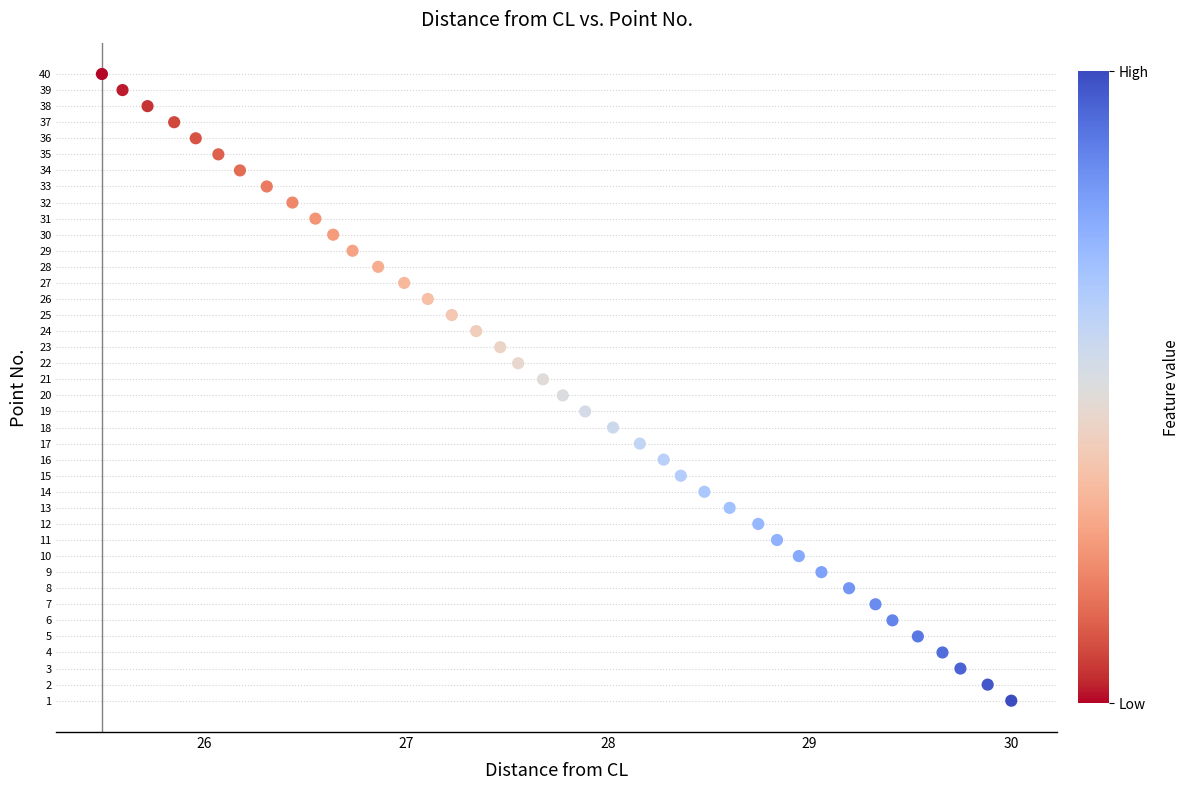

What is the range of Y values (max minus min)?

39